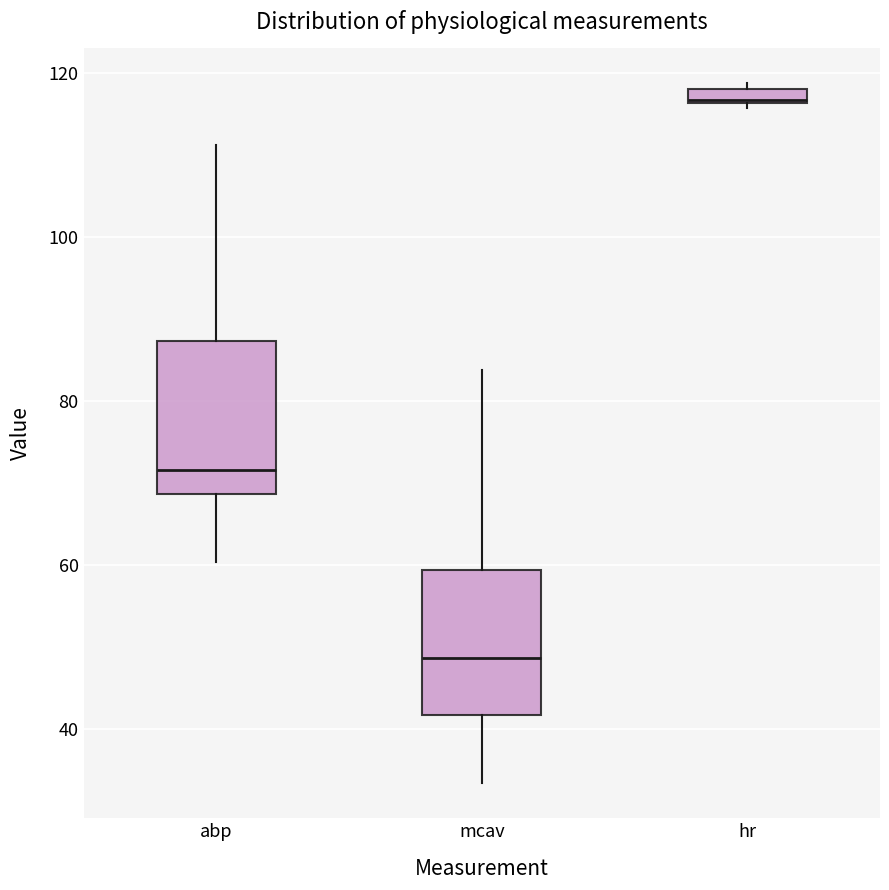

Where is the lower edge of the box for hr on the y-axis? The values are not printed on the chart, so give them approximately, as read against the axis.

116